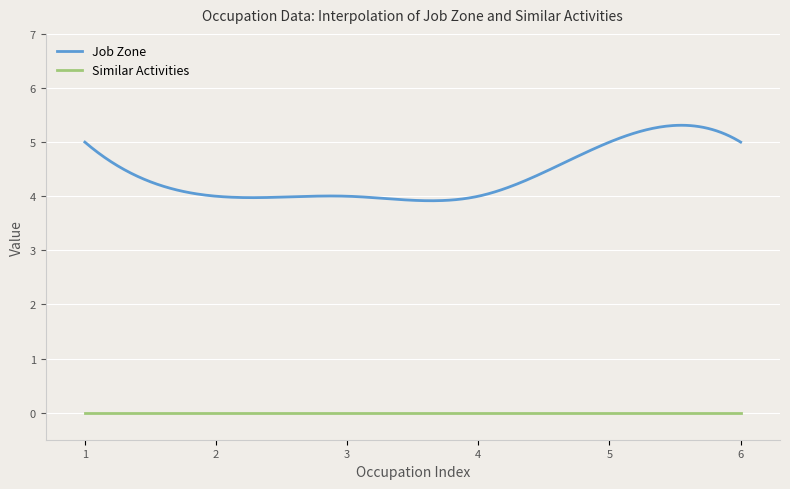

Which series has the widest spread of values?

Job Zone